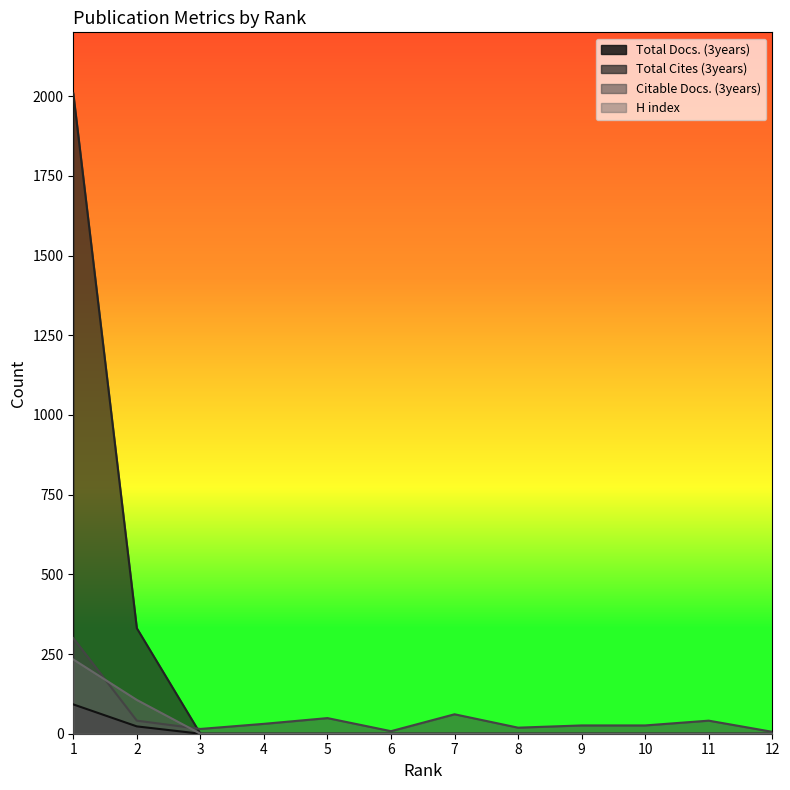

How many lines are shown in the chart?

4